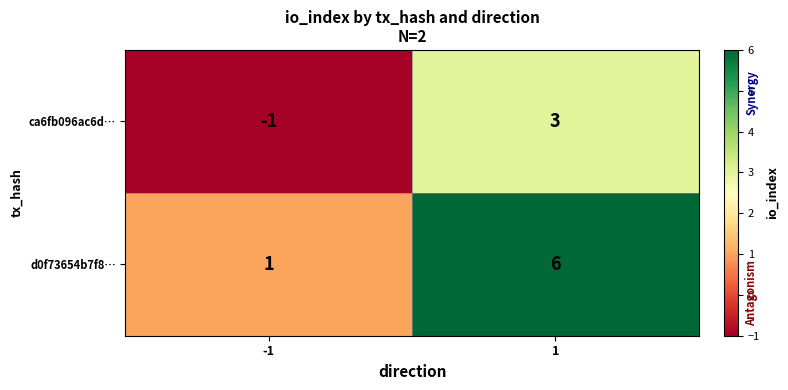

Rank the series at 1 from highest to lowest value.

d0f73654b7f8…, ca6fb096ac6d…